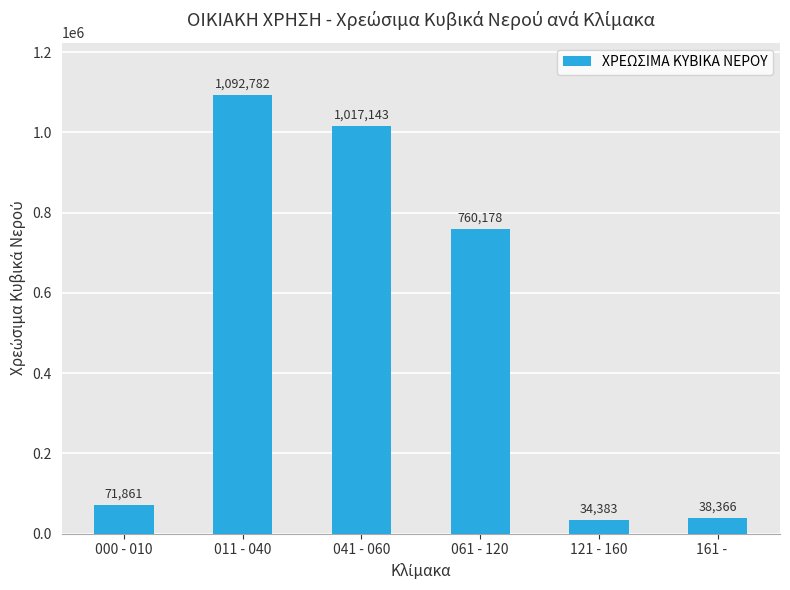

Rank the categories by value from lowest to highest.

121 - 160, 161 -    , 000 - 010, 061 - 120, 041 - 060, 011 - 040